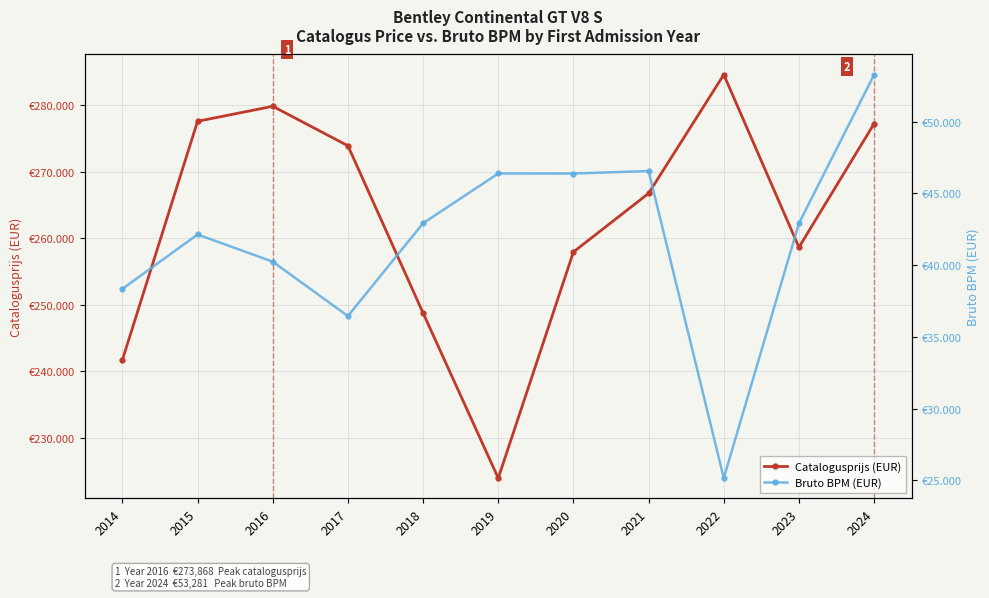

The value of Catalogusprijs (EUR) at 2014 is 241728. True or false?

True